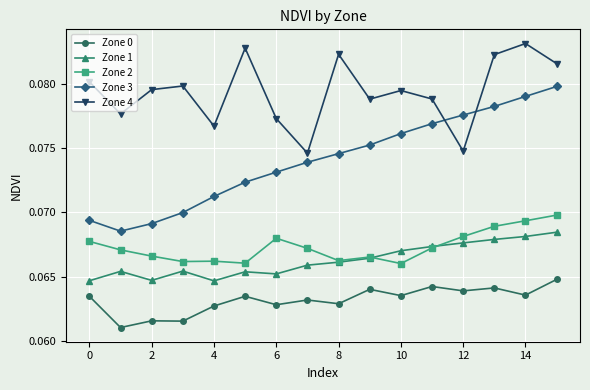

How many times do Zone 4 and Zone 3 cross each other?

2